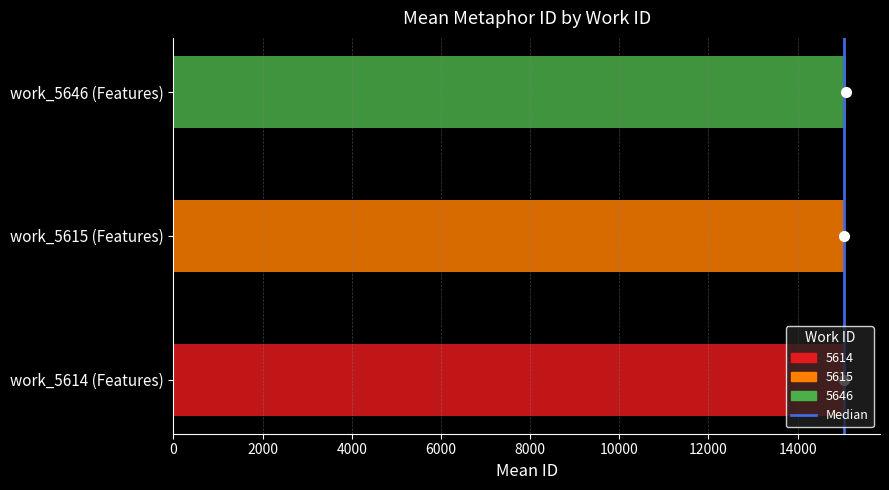

What is the change in value from 0 to 2000?

+1